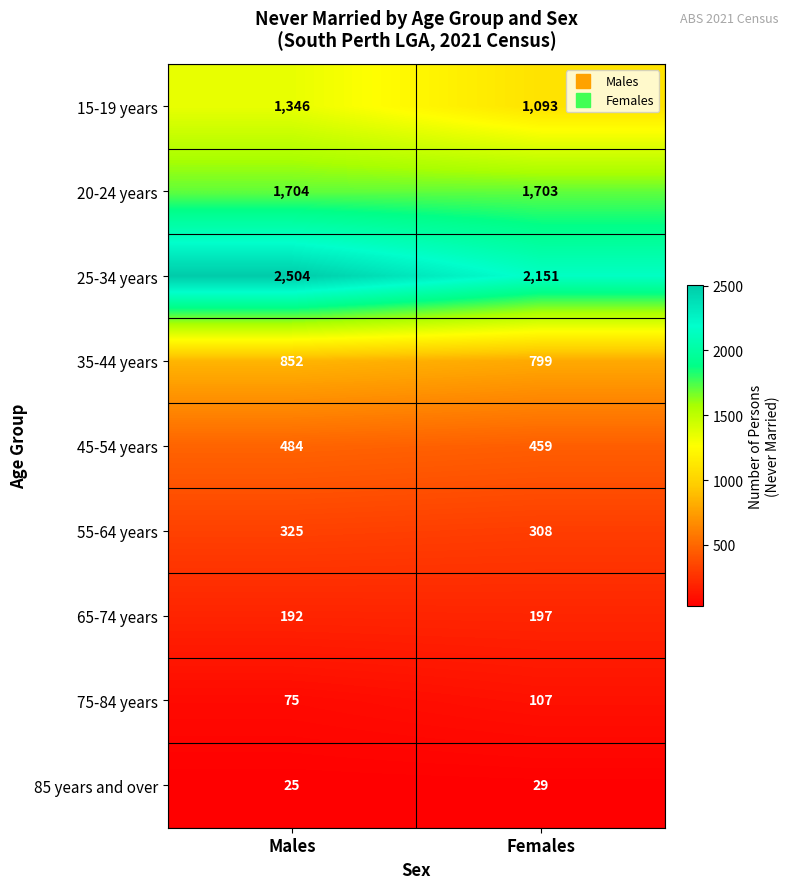

Which label corresponds to the largest value in the chart?

Males